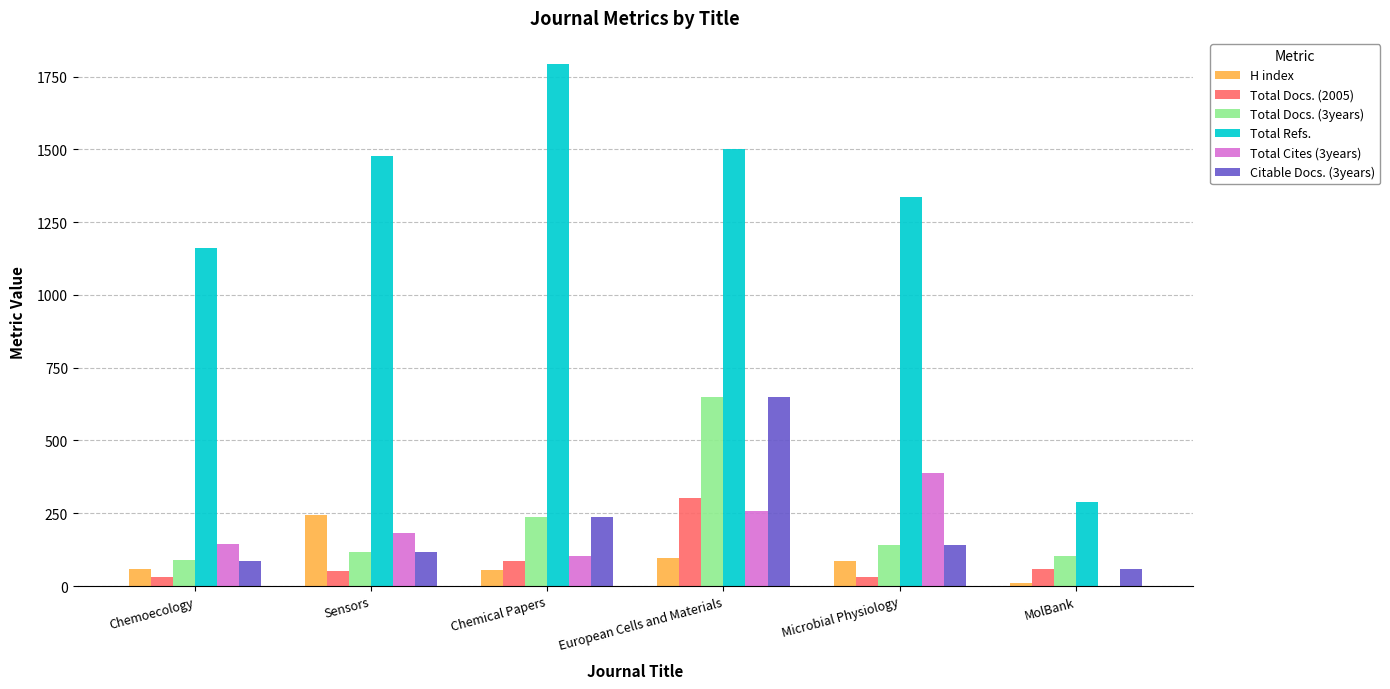

Which category has the highest value across all series?

Chemical Papers